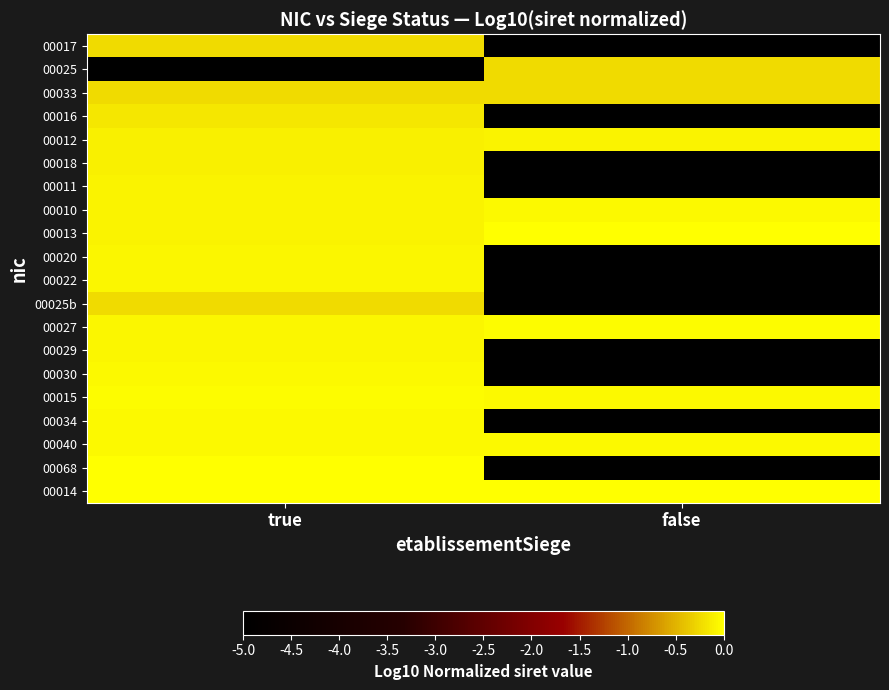

Count the number of categories in the chart.

2